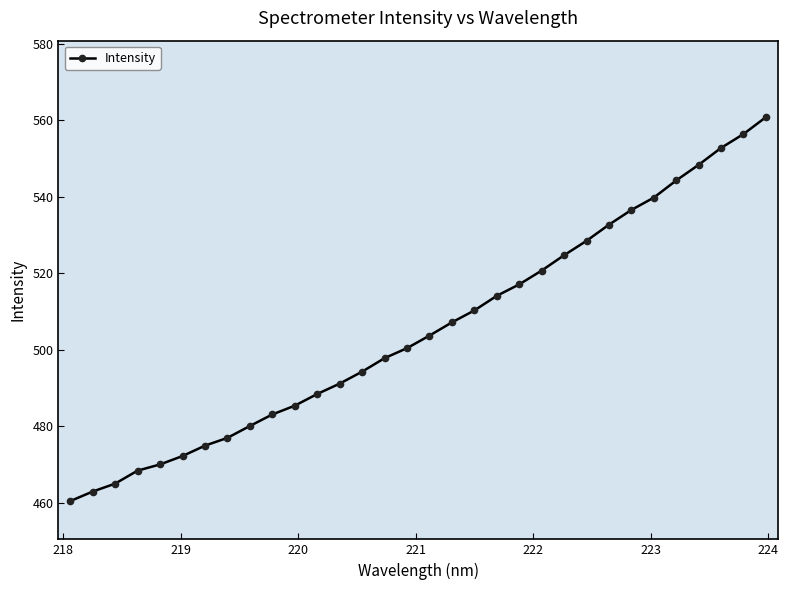

What is the difference between the maximum and second lowest values?

97.9